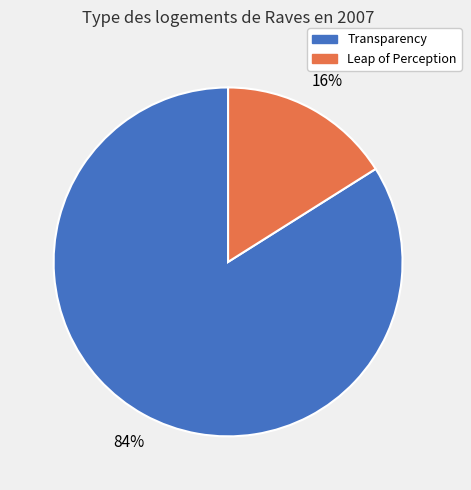

To the nearest percent, what is the average slice percentage?

50%